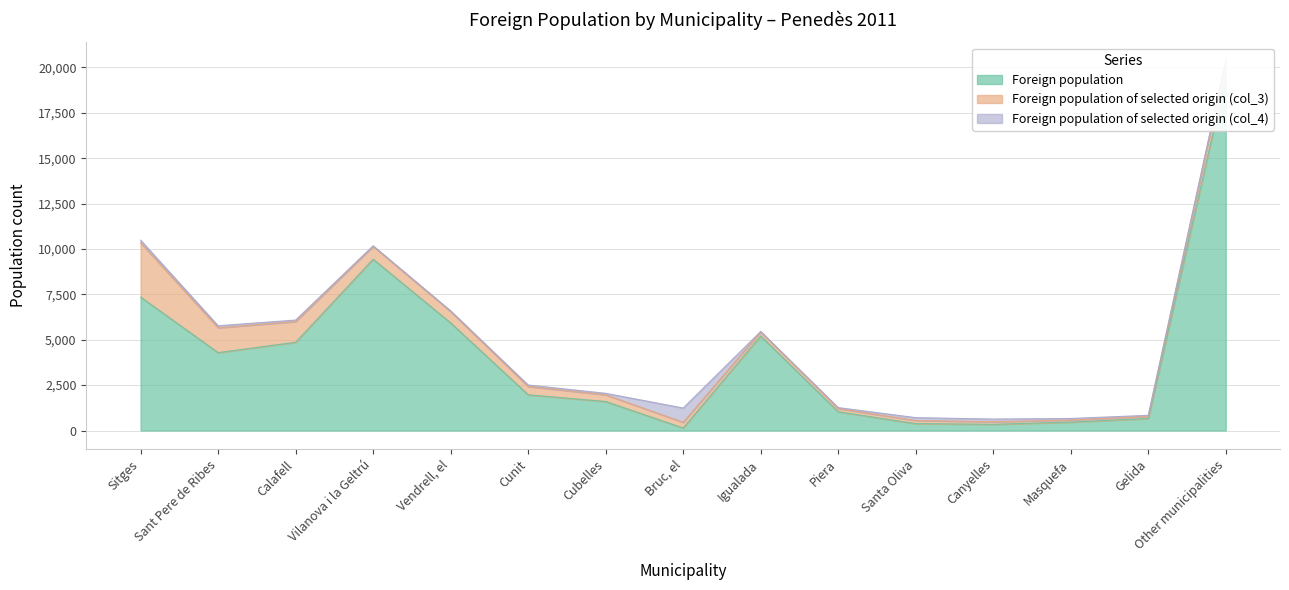

Which has a higher value, Santa Oliva or Masquefa?

Masquefa